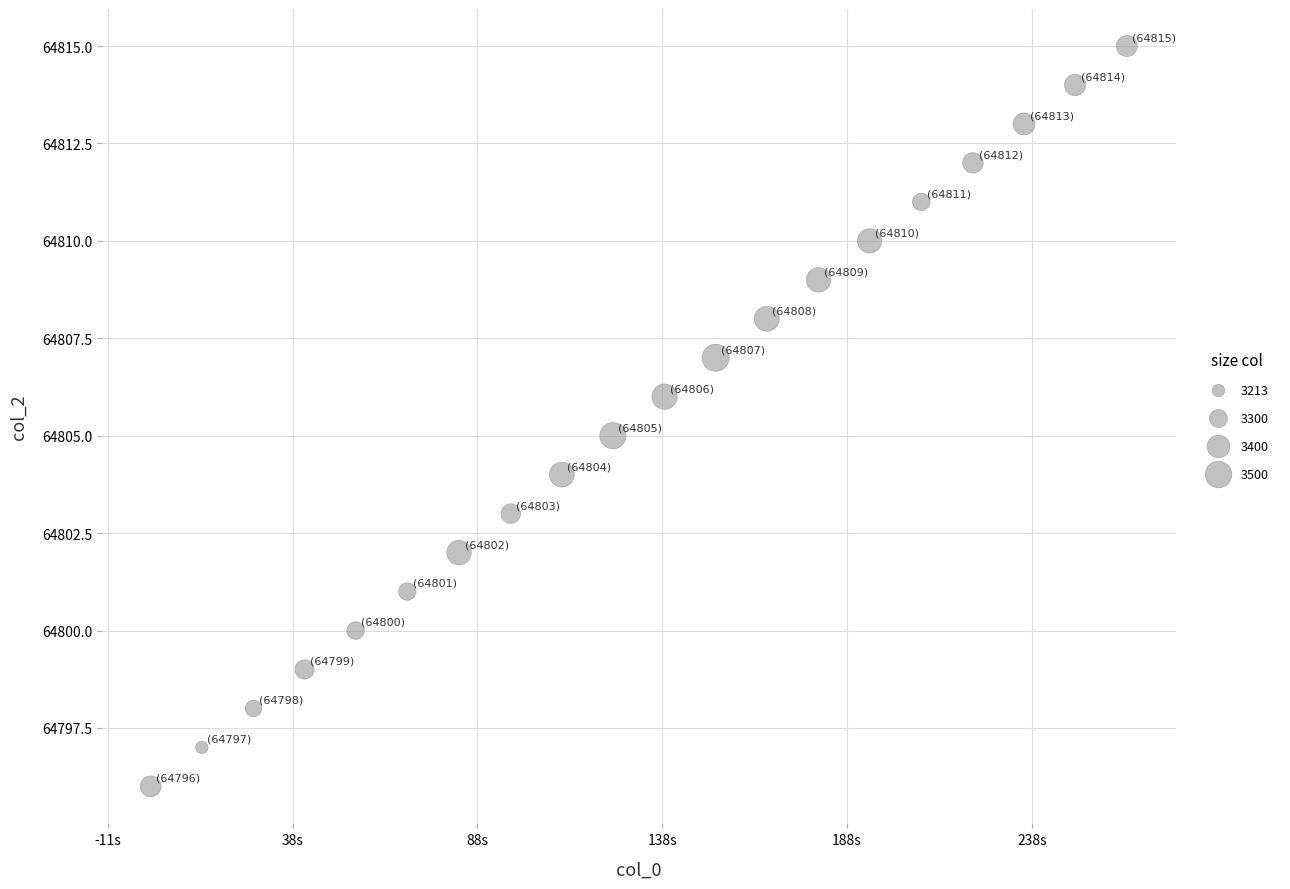

How many points are shown in the scatter plot?

20